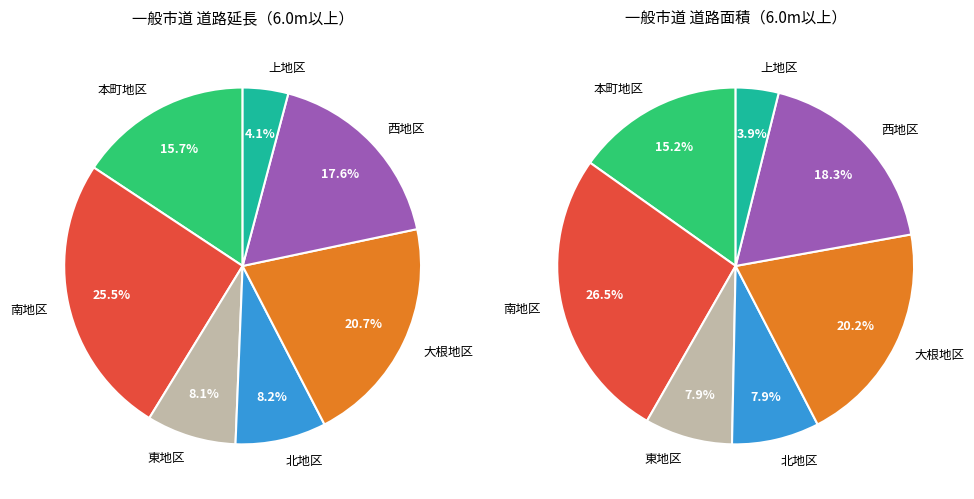

The 南地区 slice represents 26% of the pie. True or false?

True